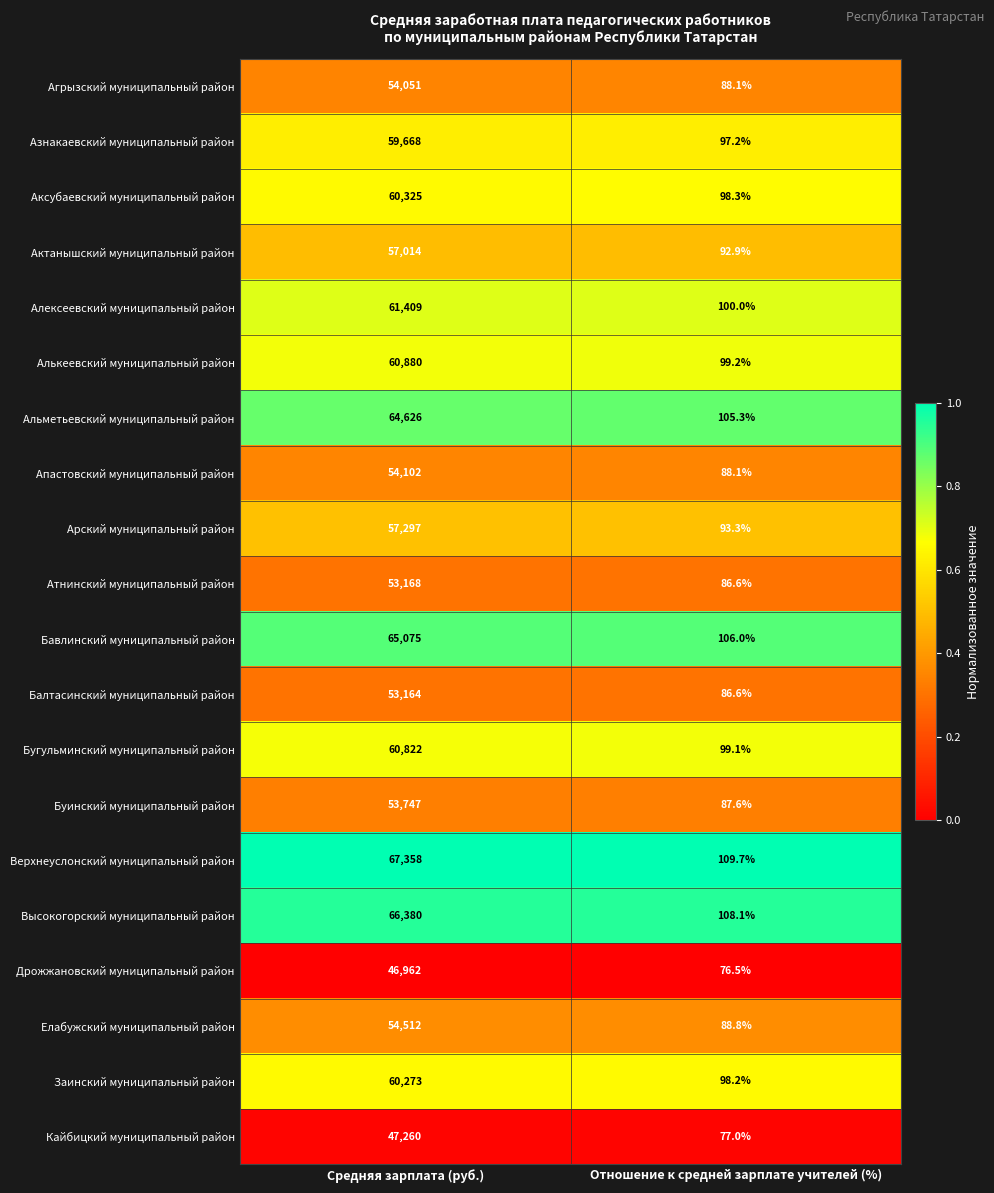

What is the smallest value displayed?

76.5